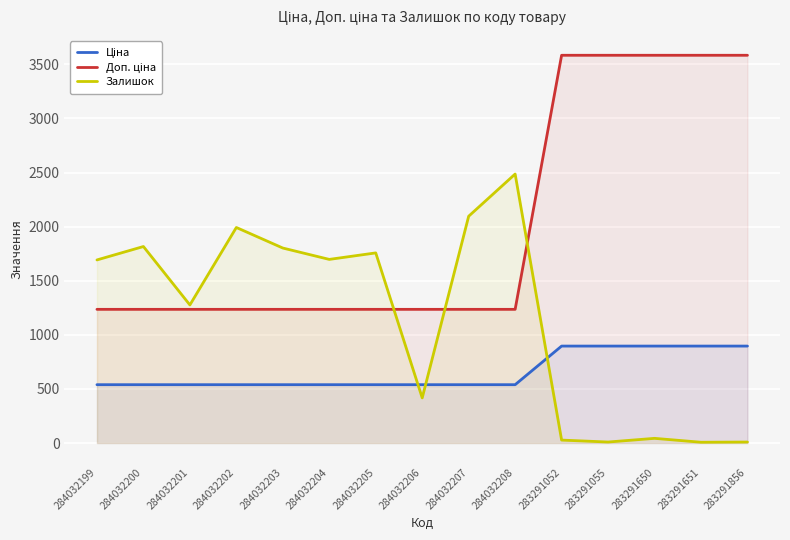

Rank the series at 284032203 from lowest to highest value.

Ціна, Доп. ціна, Залишок